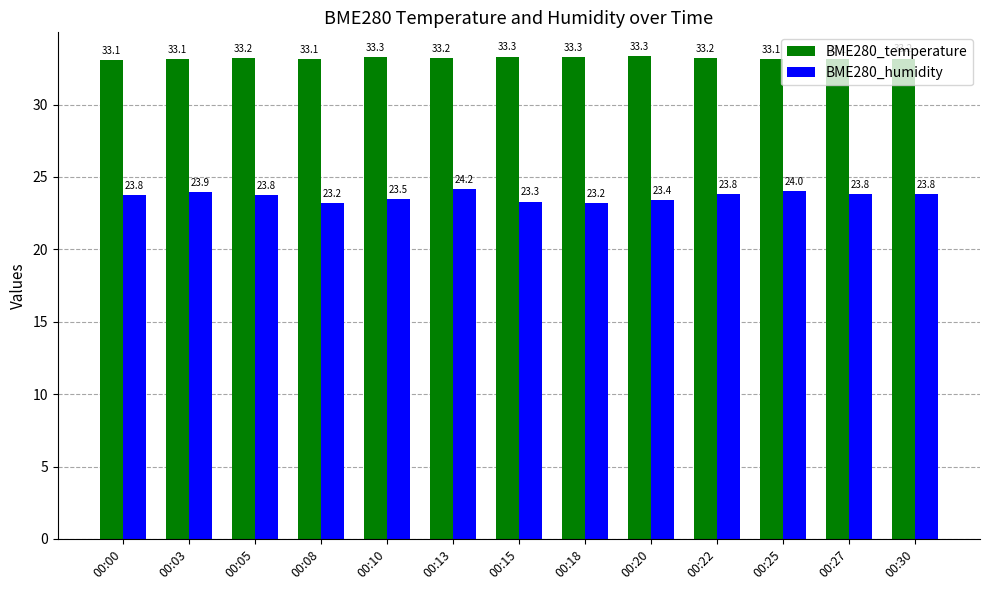

What is the sum of the BME280_humidity values at 00:15 and 00:25?

47.3